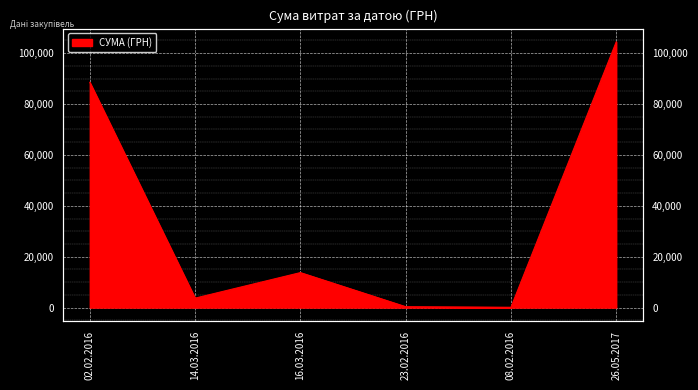

List the labels in order of value, smallest first.

08.02.2016, 23.02.2016, 14.03.2016, 16.03.2016, 02.02.2016, 26.05.2017